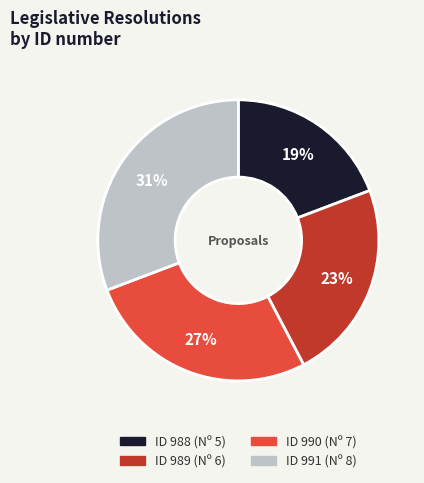

To the nearest percent, what is the difference between the largest and smallest slice percentages?

12%